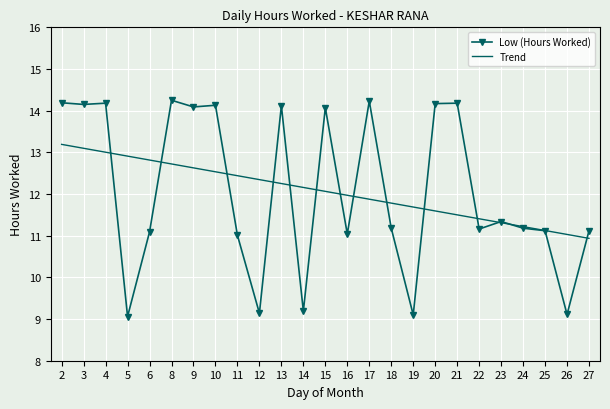

True or false: Low (Hours Worked) has more than 0 interior local peaks.

True